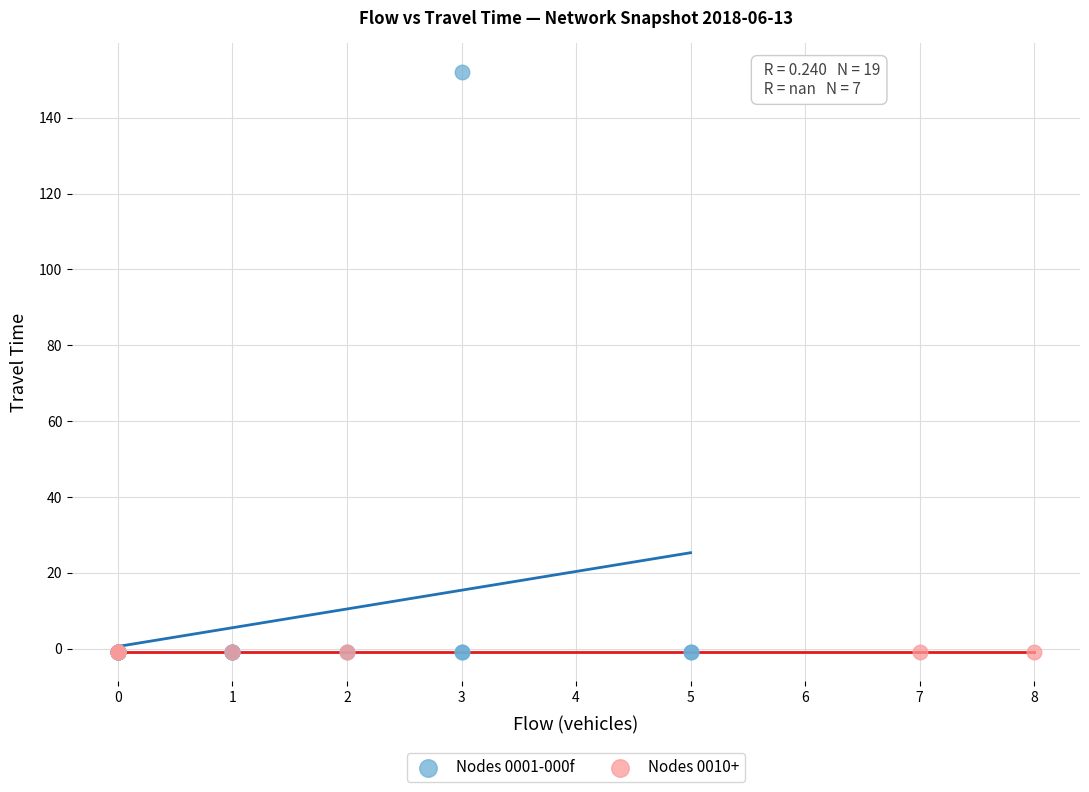

Which series reaches the maximum Y coordinate?

Nodes 0001-000f